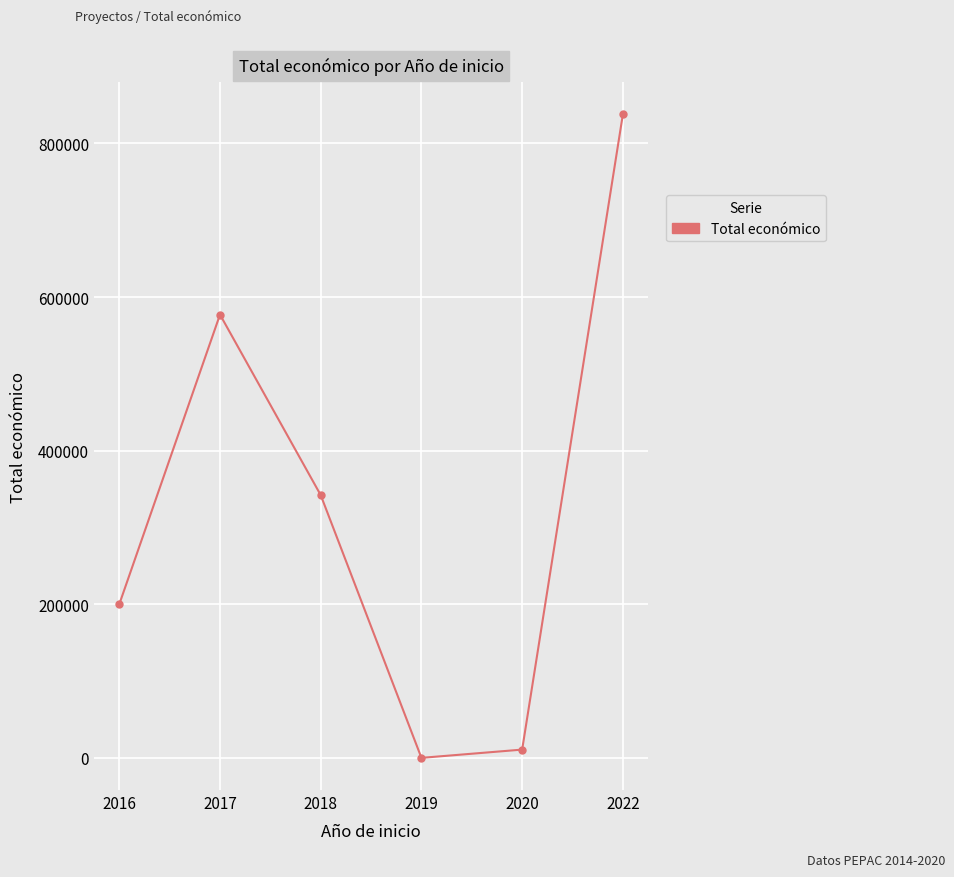

True or false: there are more than 0 points higher than both neighbors.

True